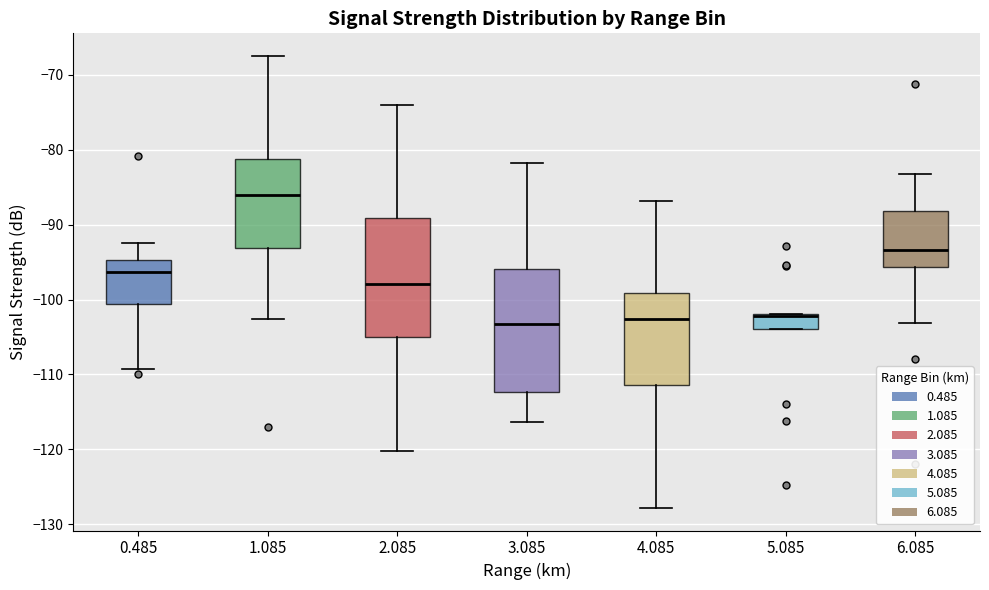

Which box's median line is the highest?

1.085